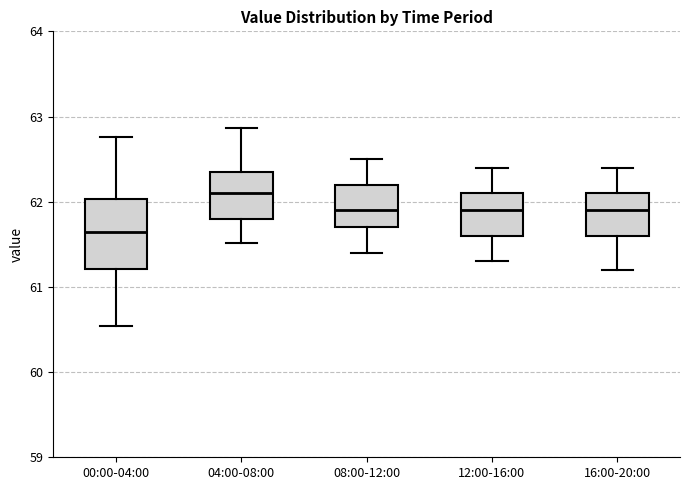

Which box's median line is the lowest?

00:00-04:00